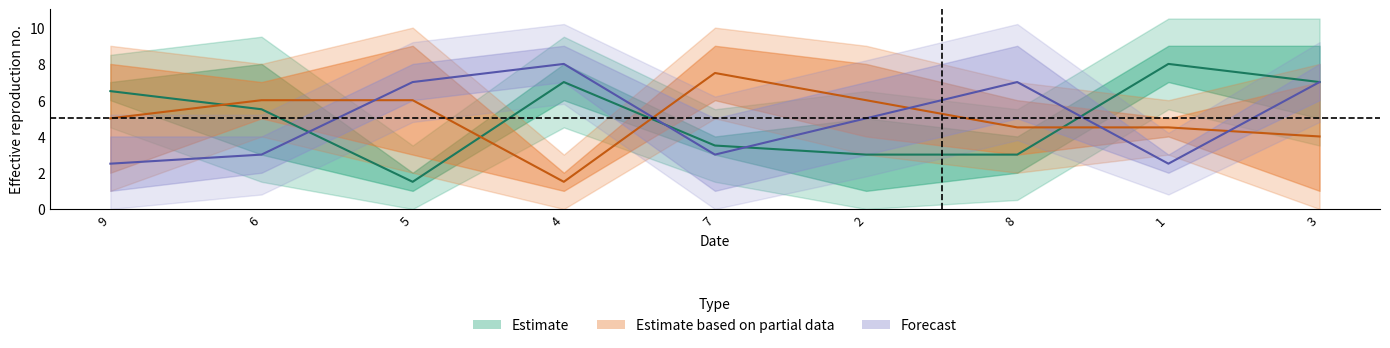

What position from the left is 4?

4